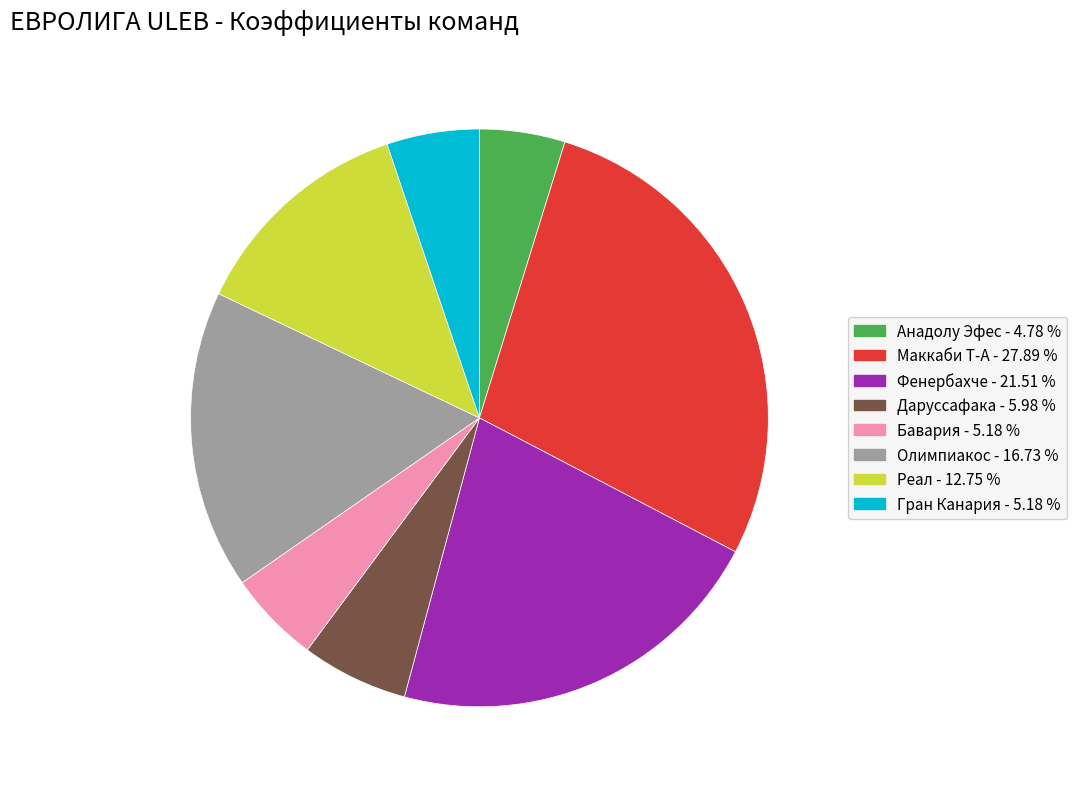

Is there a majority slice in this chart?

No